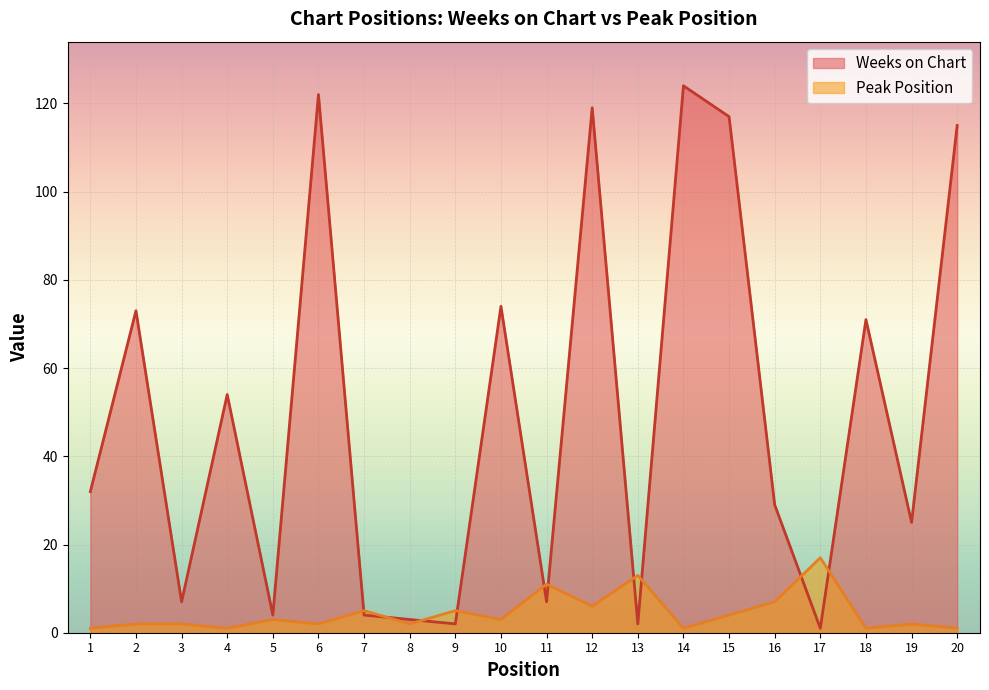

What is the value of the Peak Position point at the 3rd from the left?

2